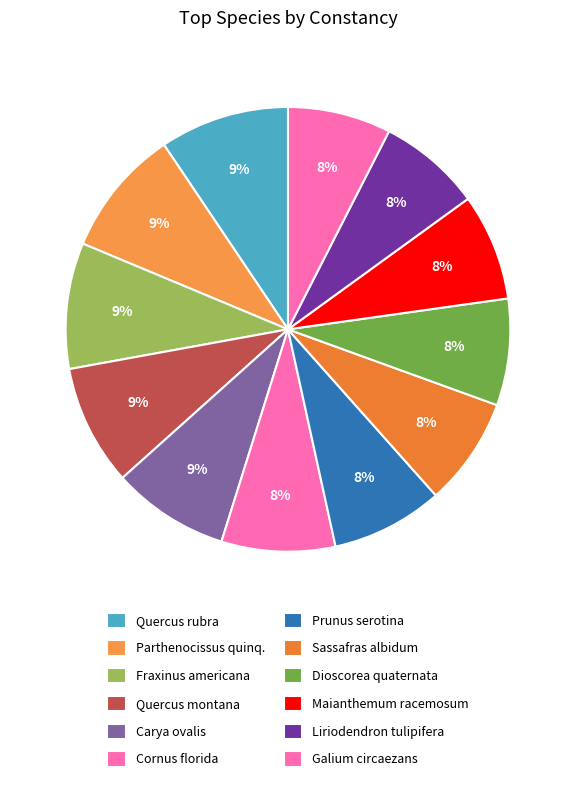

To the nearest percent, what percentage of the pie is Cornus florida?

8%